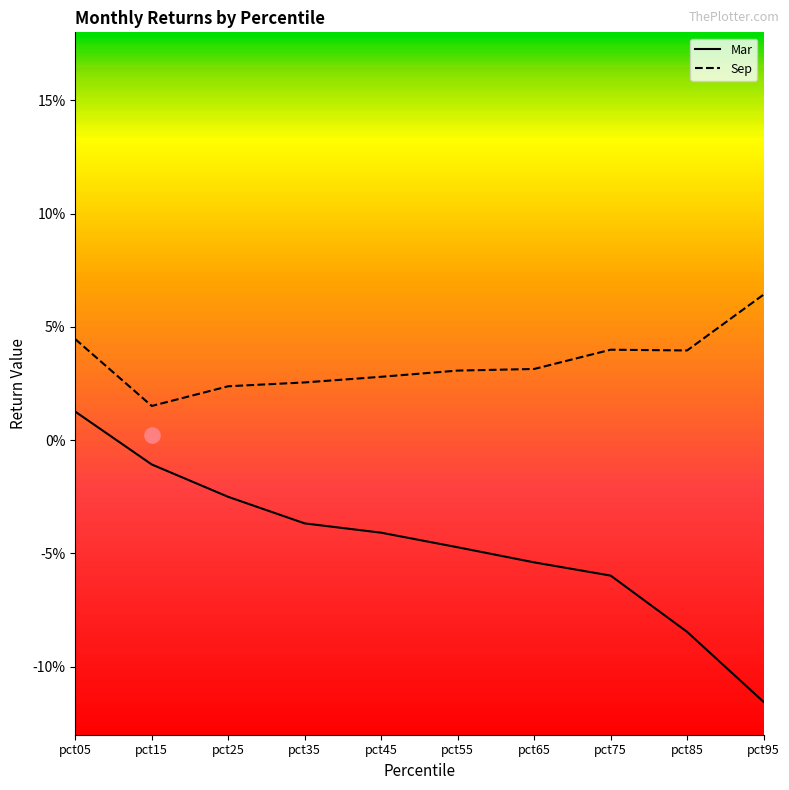

At how many categories does at least one series exceed 0?

10